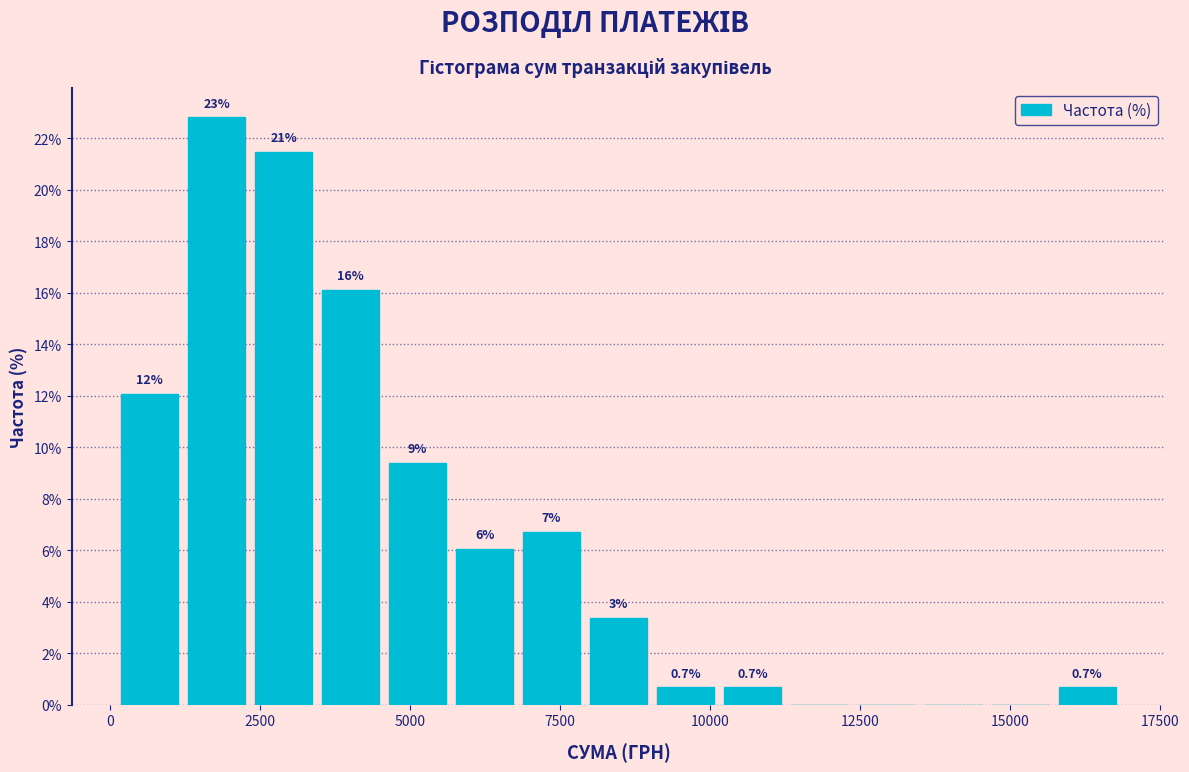

Read against the x-axis, roughly where is the centre of the tallest bar?

2000